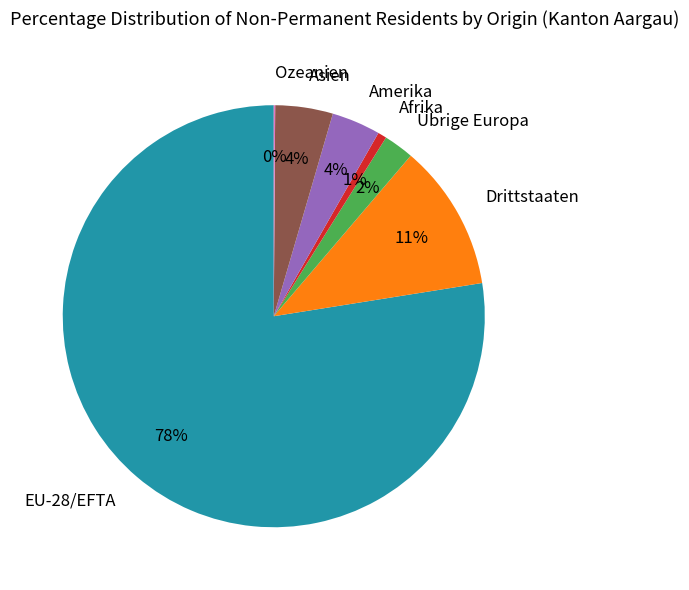

Is the sum of Amerika and Asien greater than half?

No